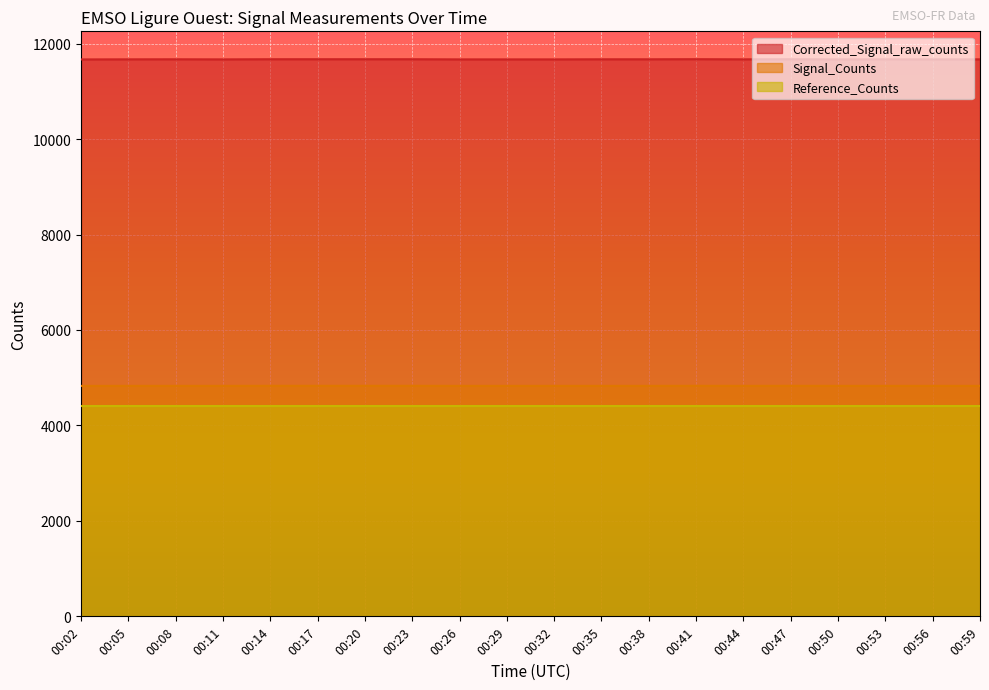

Count the Signal_Counts values in the range 4829 to 4830.

19